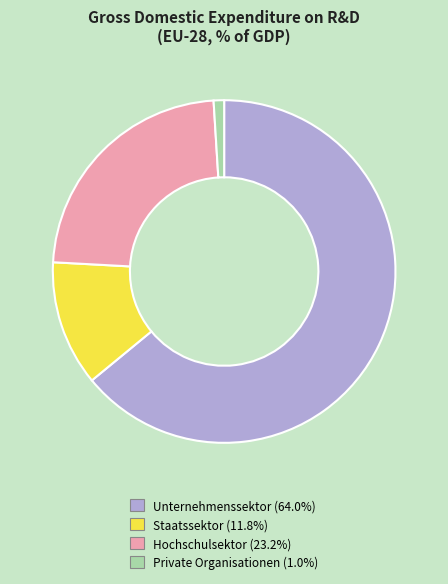

How many slices are in this pie chart?

4